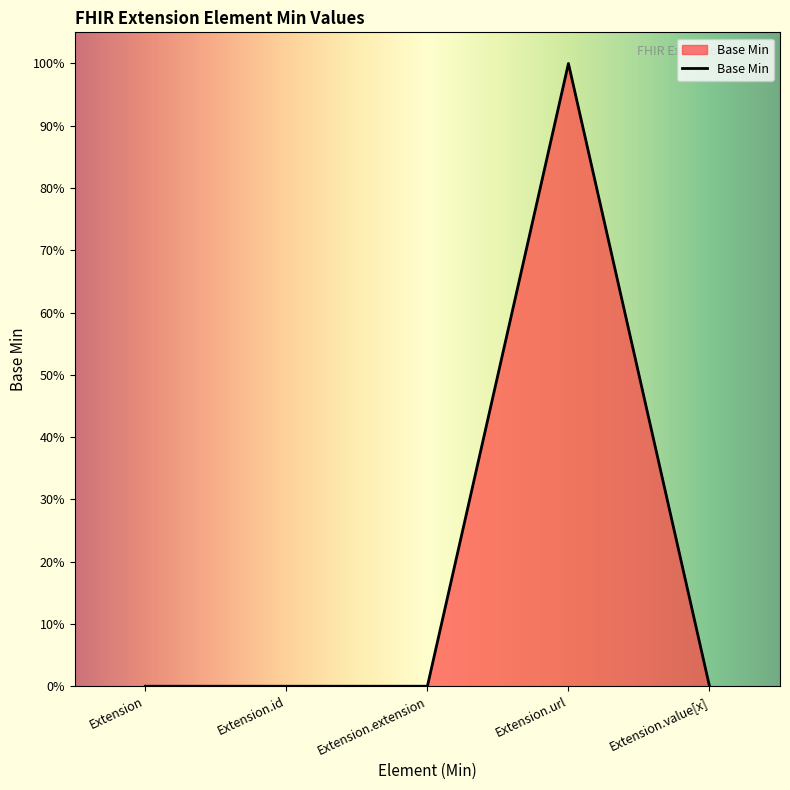

What is the label of the 2nd point from the right?

Extension.url